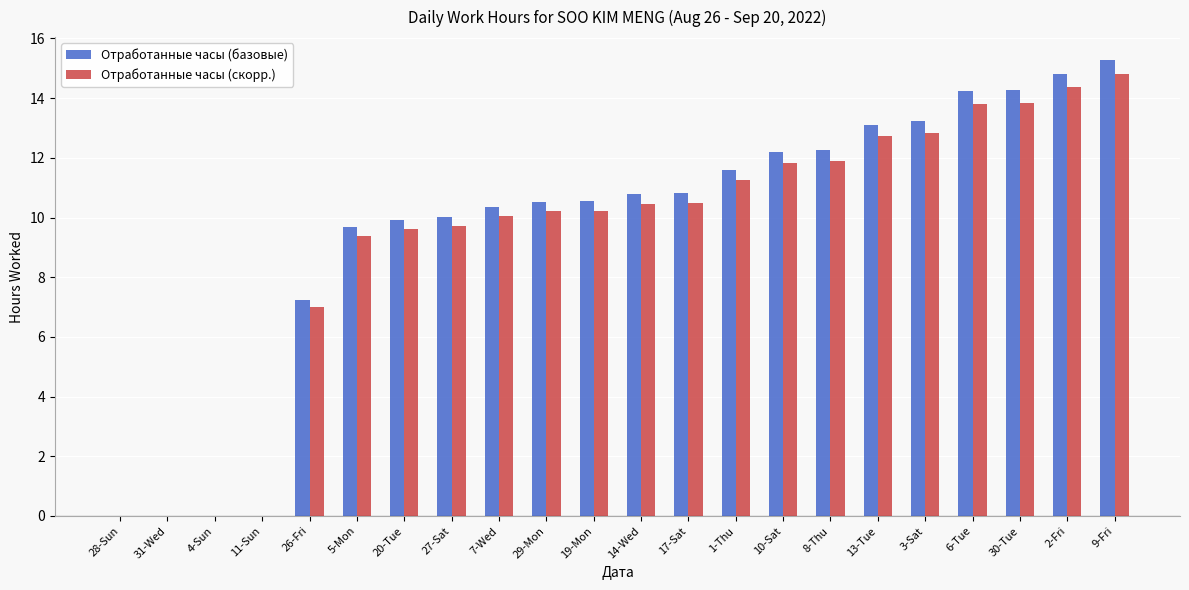

Reading left to right, extract all data points from this chart.

Отработанные часы (базовые): 28-Sun=0.0	31-Wed=0.0	4-Sun=0.0	11-Sun=0.0	26-Fri=7.2	5-Mon=9.7	20-Tue=9.9	27-Sat=10.0	7-Wed=10.3	29-Mon=10.5	19-Mon=10.6	14-Wed=10.8	17-Sat=10.8	1-Thu=11.6	10-Sat=12.2	8-Thu=12.2	13-Tue=13.1	3-Sat=13.2	6-Tue=14.2	30-Tue=14.3	2-Fri=14.8	9-Fri=15.3
Отработанные часы (скорр.): 28-Sun=0.0	31-Wed=0.0	4-Sun=0.0	11-Sun=0.0	26-Fri=7.0	5-Mon=9.4	20-Tue=9.6	27-Sat=9.7	7-Wed=10.0	29-Mon=10.2	19-Mon=10.2	14-Wed=10.5	17-Sat=10.5	1-Thu=11.3	10-Sat=11.8	8-Thu=11.9	13-Tue=12.7	3-Sat=12.8	6-Tue=13.8	30-Tue=13.9	2-Fri=14.4	9-Fri=14.8